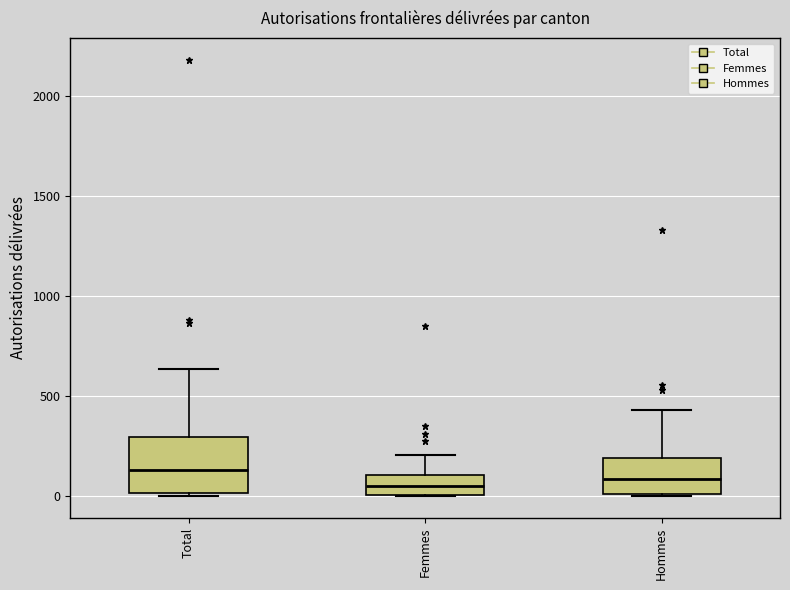

Comparing the boxes themselves (not the whiskers), which one is the tallest?

Total